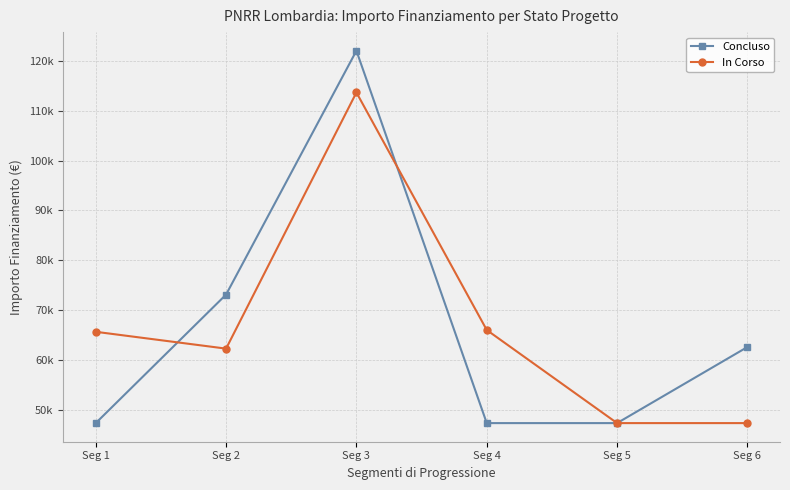

The value of In Corso at Seg 5 is 22323.0. True or false?

False